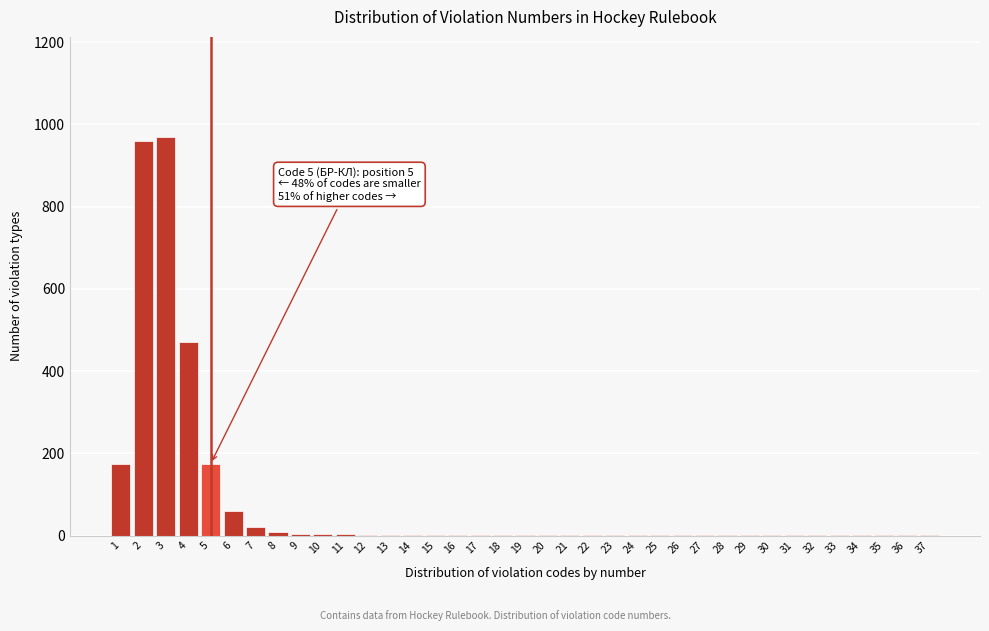

What is the sum of all values?

2879